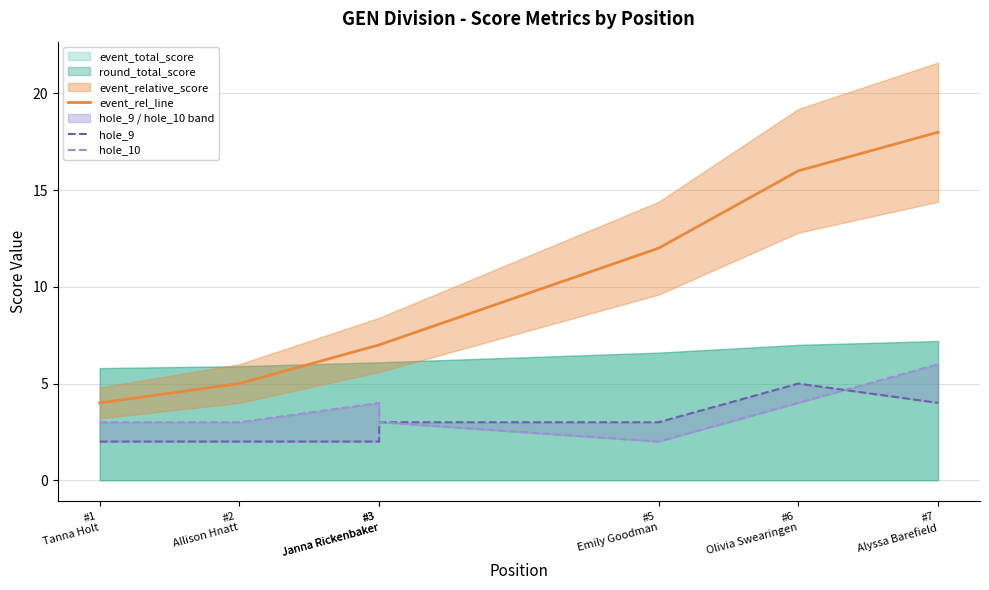

At which label is hole_9 closest to 3?

#3
Janna Rickenbaker